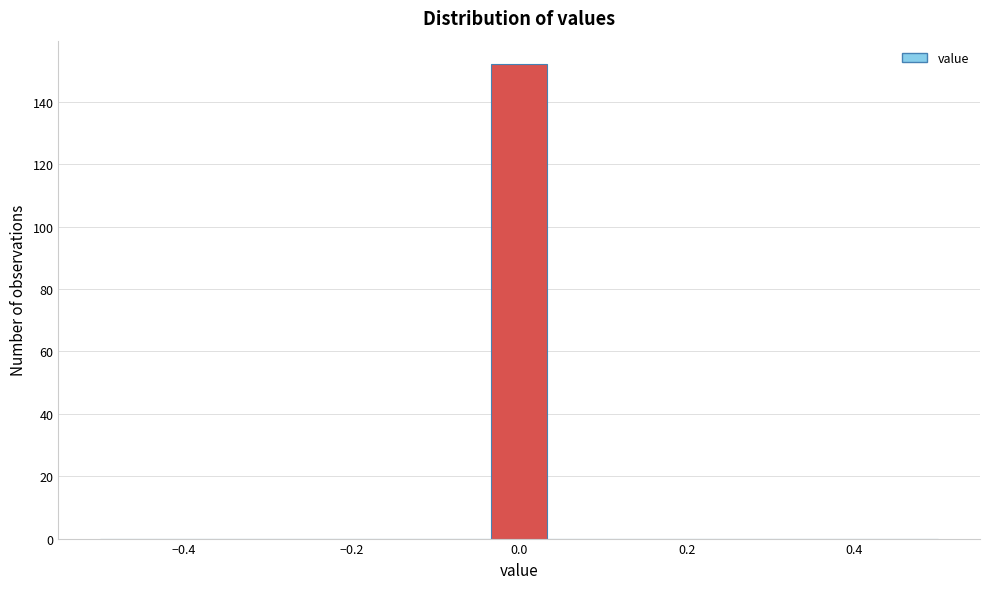

Around what value on the x-axis is the tallest bar? Give the approximate position of its centre, as read against the axis.

0.00